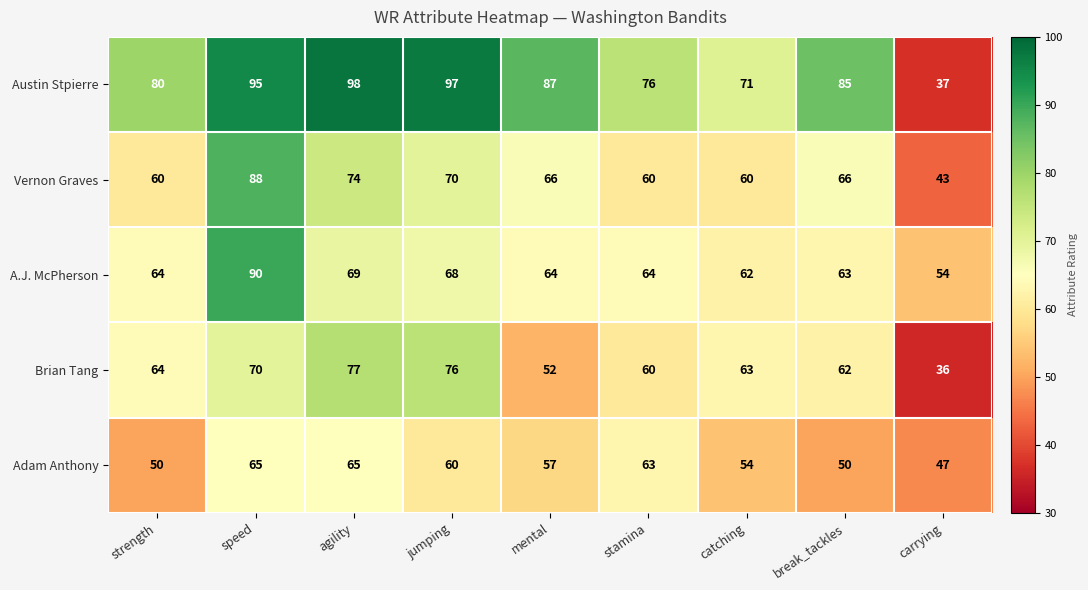

True or false: Austin Stpierre has a value of 140 at break_tackles.

False